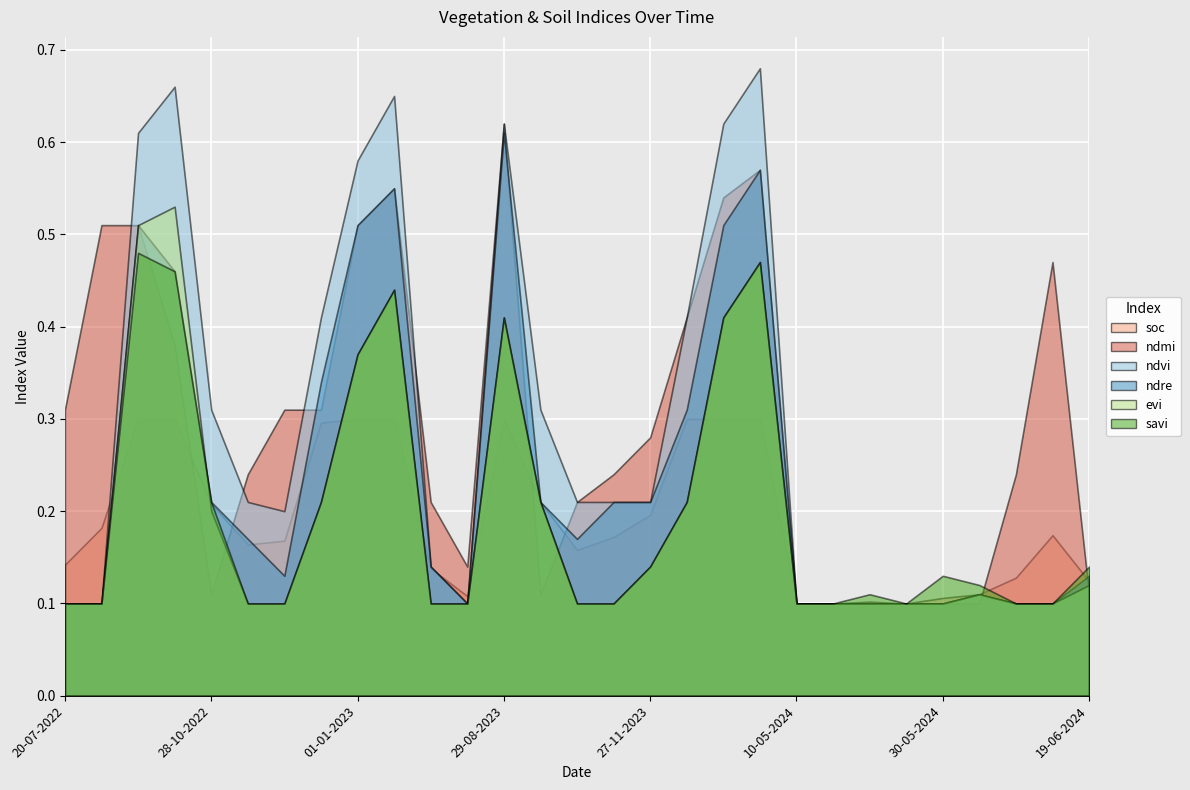

What is the spread (max minus min) of values at 27-11-2023?

0.1